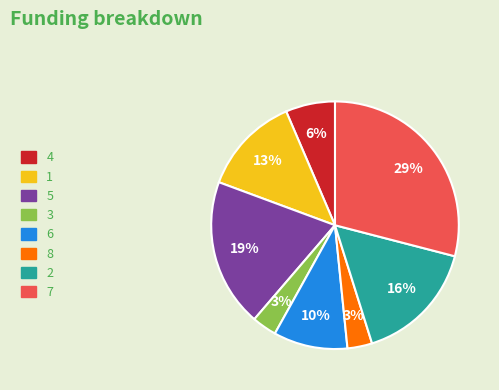

Is the sum of 7 and 2 greater than half?

No